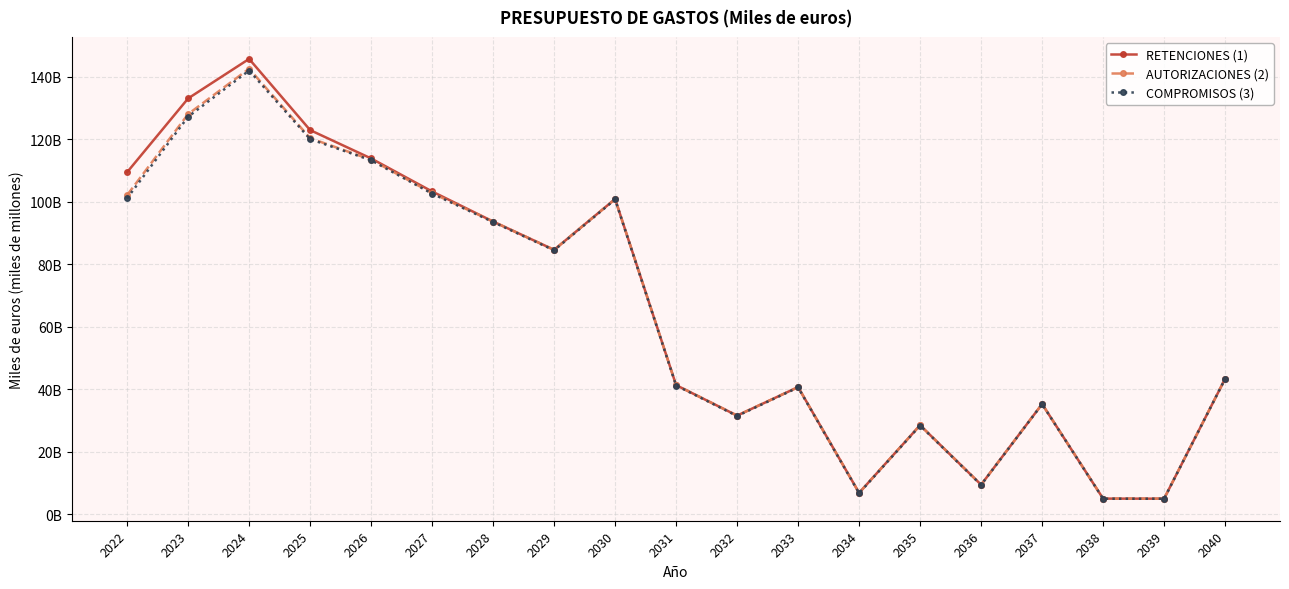

What are all the series names shown in the legend?

RETENCIONES (1), AUTORIZACIONES (2), COMPROMISOS (3)